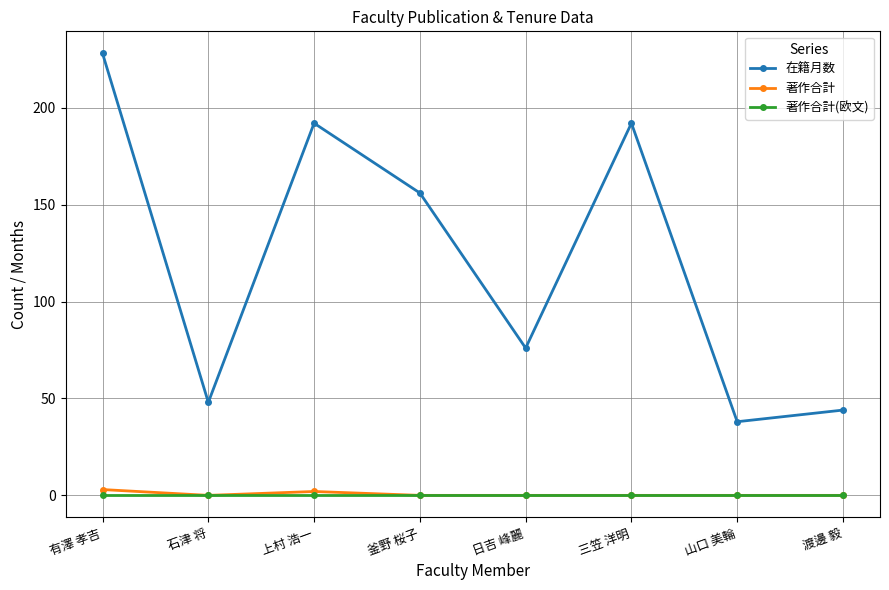

Is it true that 著作合計(欧文) equals 0 at 山口 美輪?

True